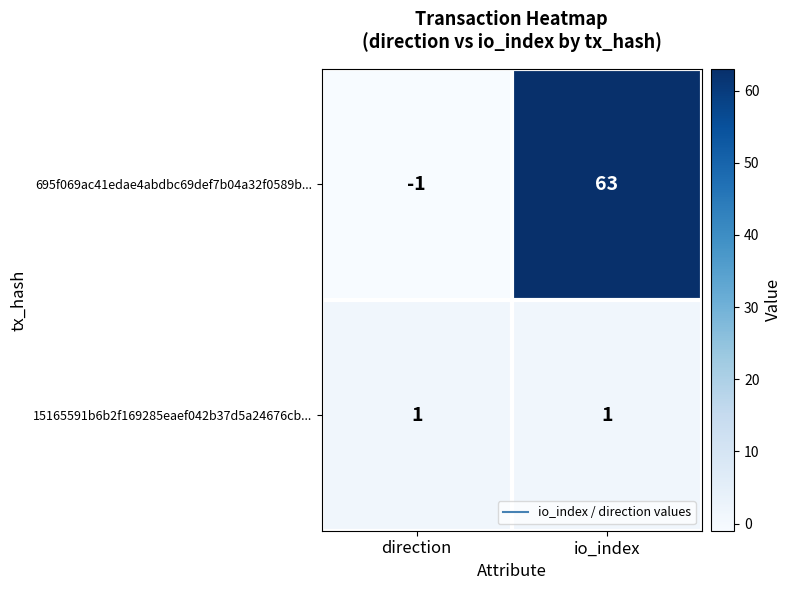

True or false: 15165591b6b2f169285eaef042b37d5a24676cb... has a value of 1 at direction.

True